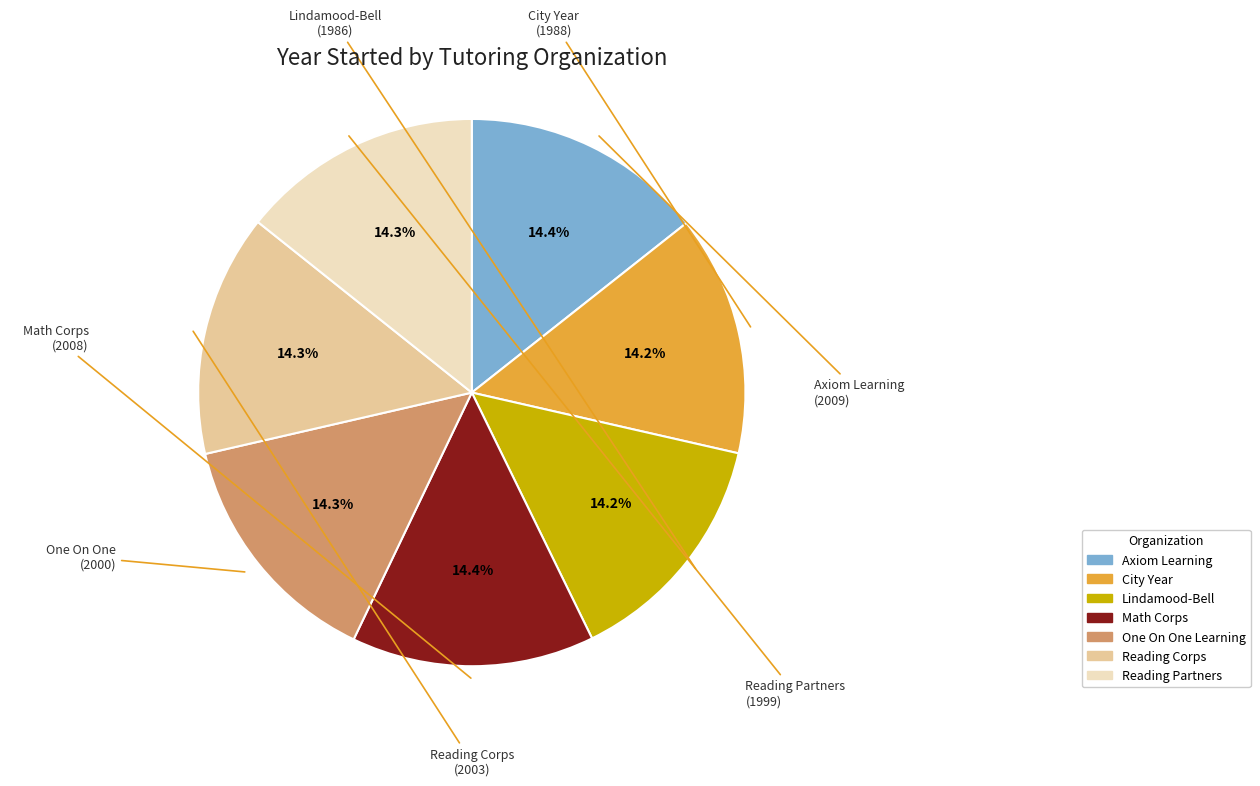

To the nearest percent, what portion does Reading Partners represent?

14%